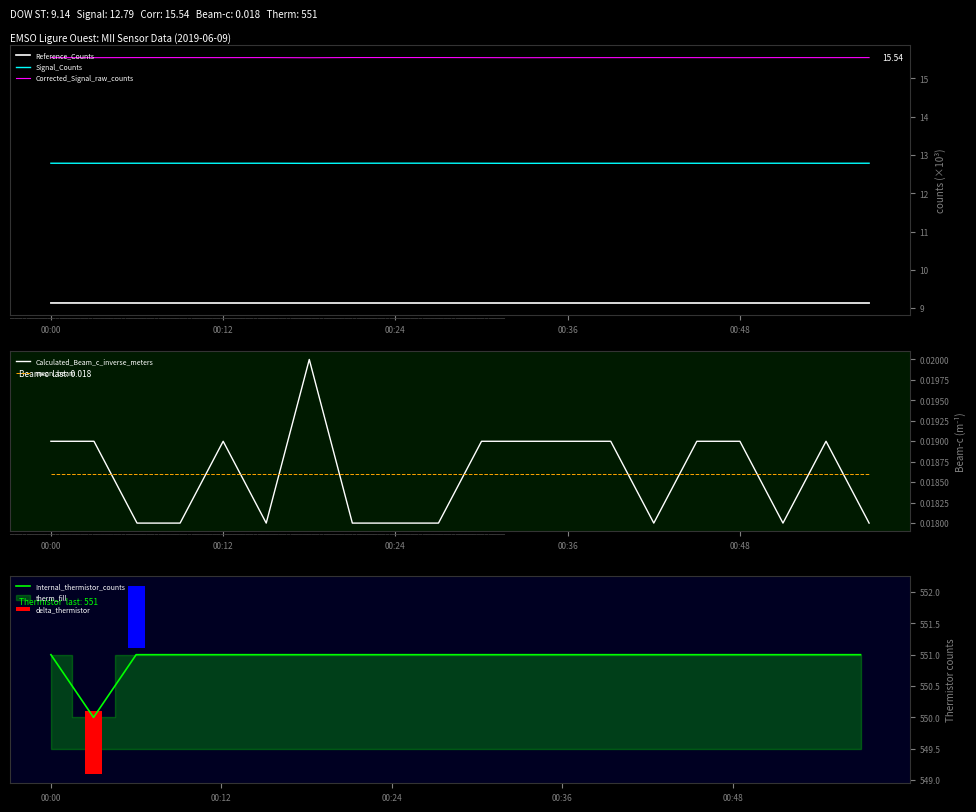

What is the value of the Signal_Counts bar at the 15th from the left?

12.8